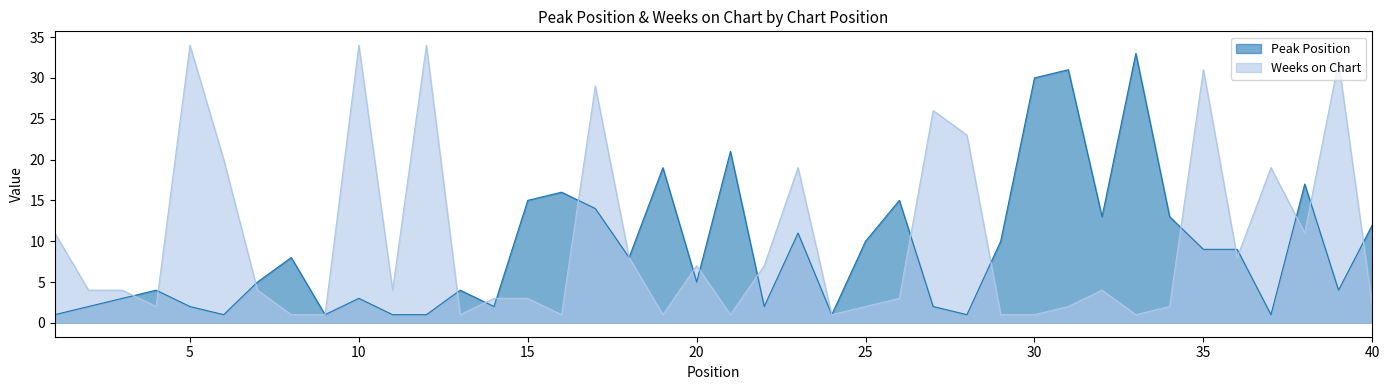

Rank the categories by Peak Position value from highest to lowest.

33, 31, 30, 21, 19, 38, 16, 15, 26, 17, 32, 34, 40, 23, 25, 29, 35, 36, 8, 18, 7, 20, 4, 13, 39, 3, 10, 2, 5, 14, 22, 27, 1, 6, 9, 11, 12, 24, 28, 37